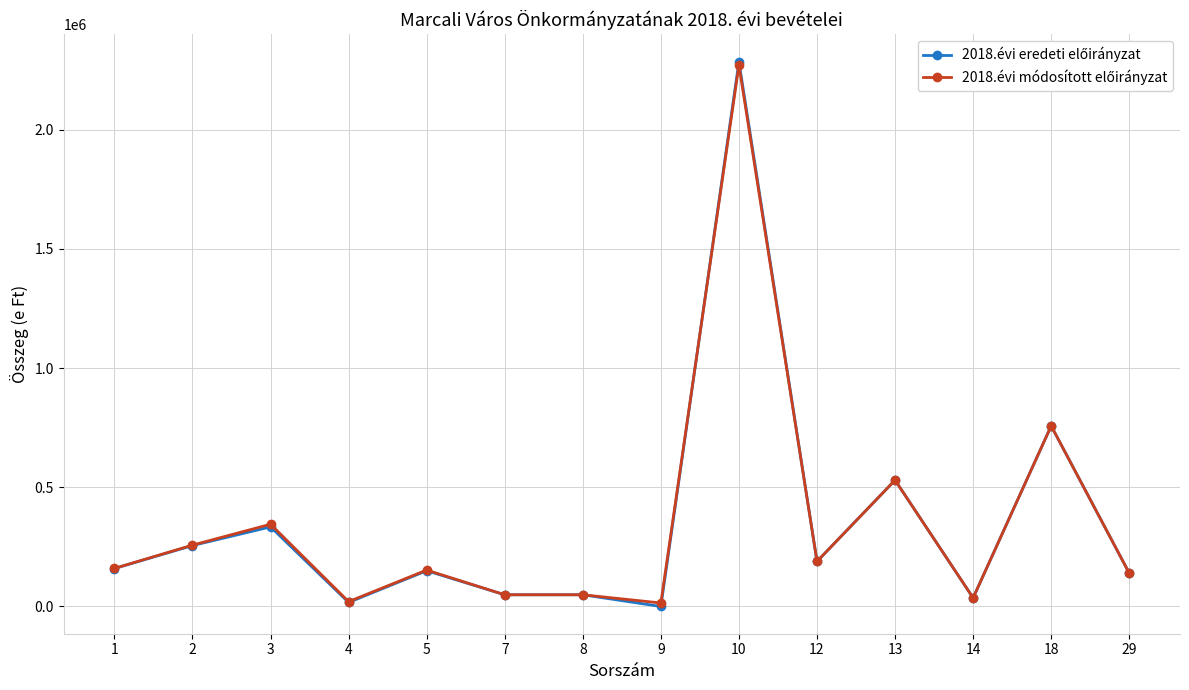

At which category is the sum across all series the highest?

10